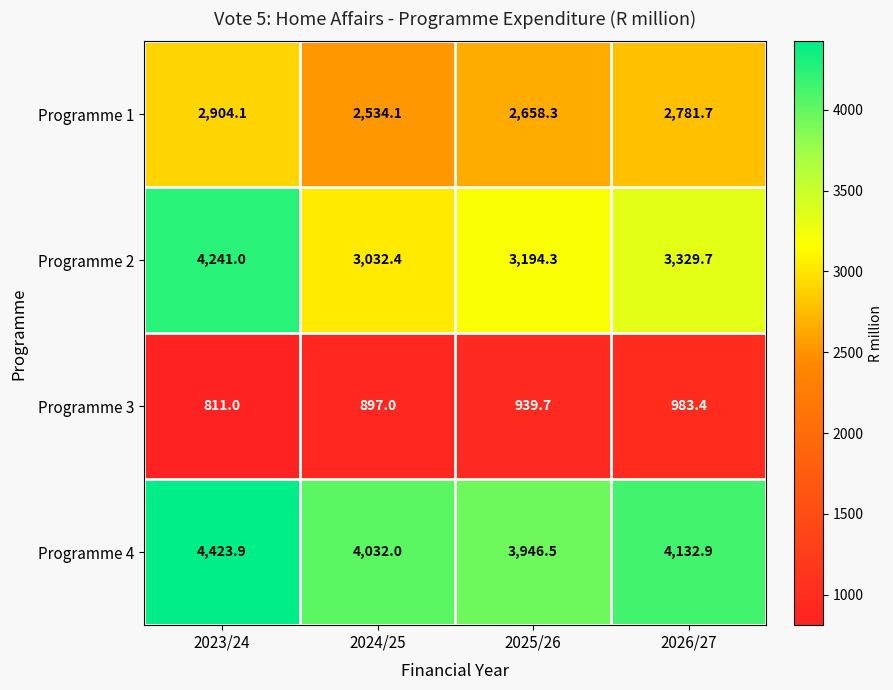

What is the difference between the maximum and minimum values in the Programme 3 series?

172.4